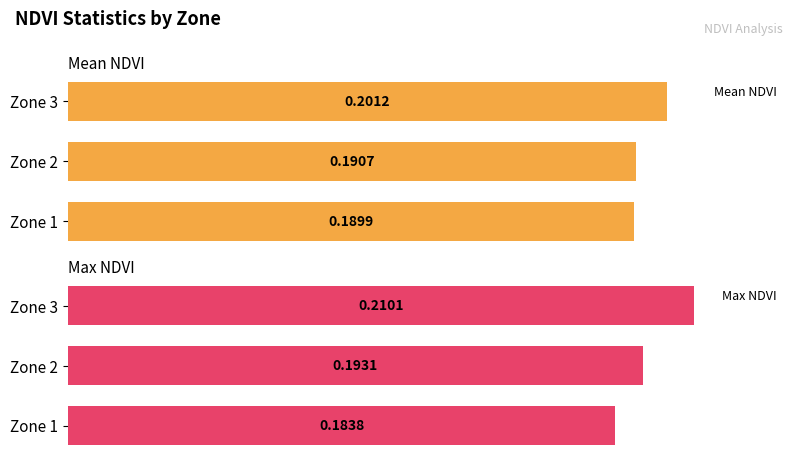

Count the Mean NDVI values in the range 0 to 1.

3